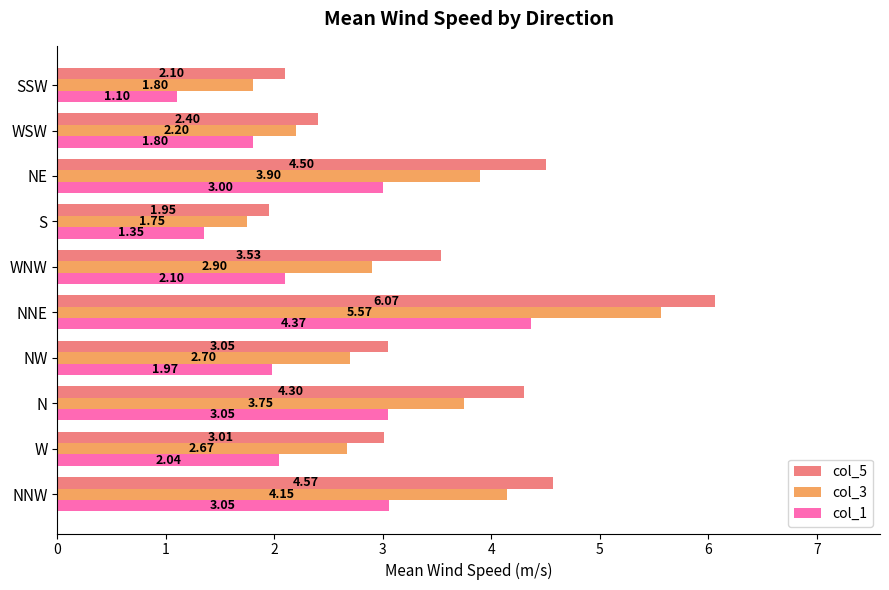

Is the value of col_5 at SSW greater than the value of col_3 at NNE?

No